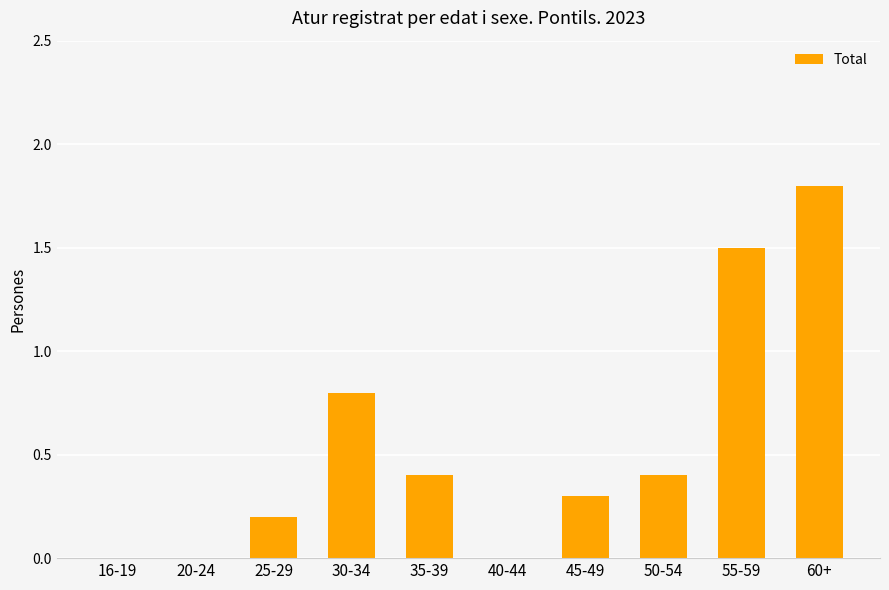

Reading right to left, what are all the values shown in this chart?

1.8	1.5	0.4	0.3	0.0	0.4	0.8	0.2	0.0	0.0